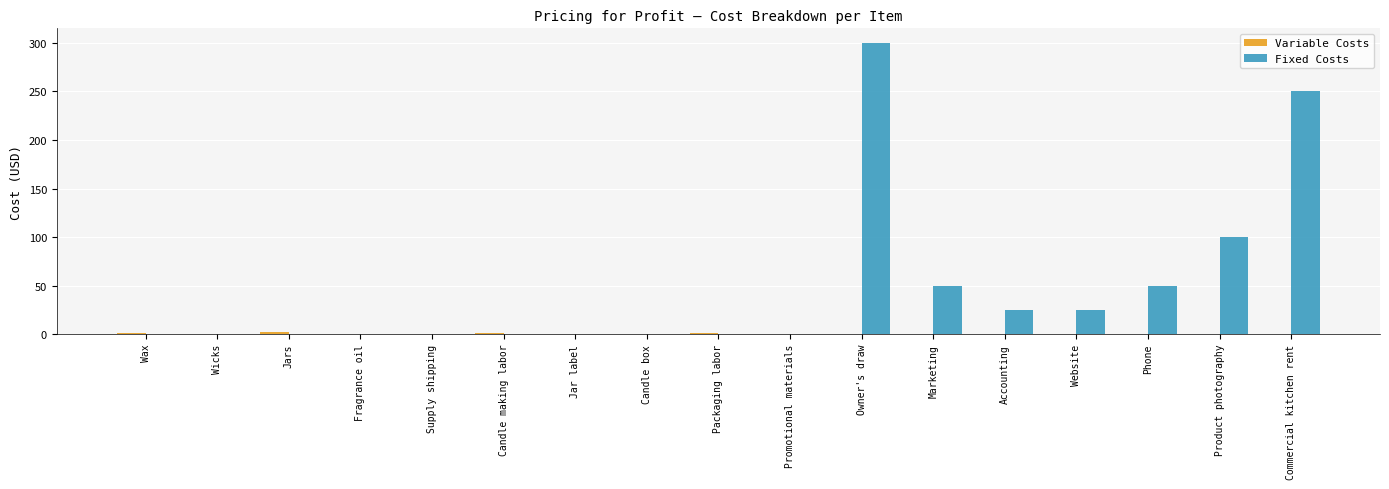

What is the total value across all series at Wicks?

0.1